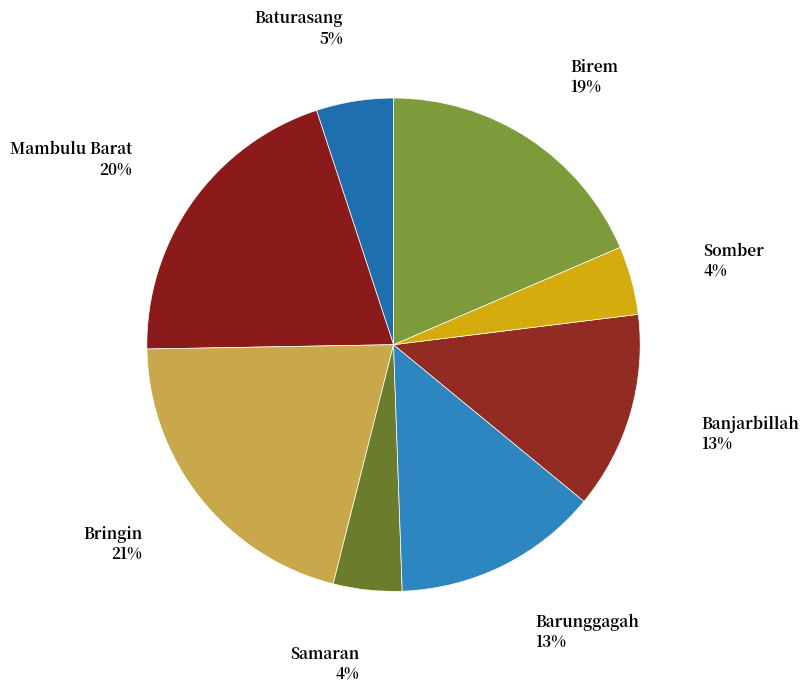

To the nearest percent, what percentage of the pie is Barunggagah?

13%